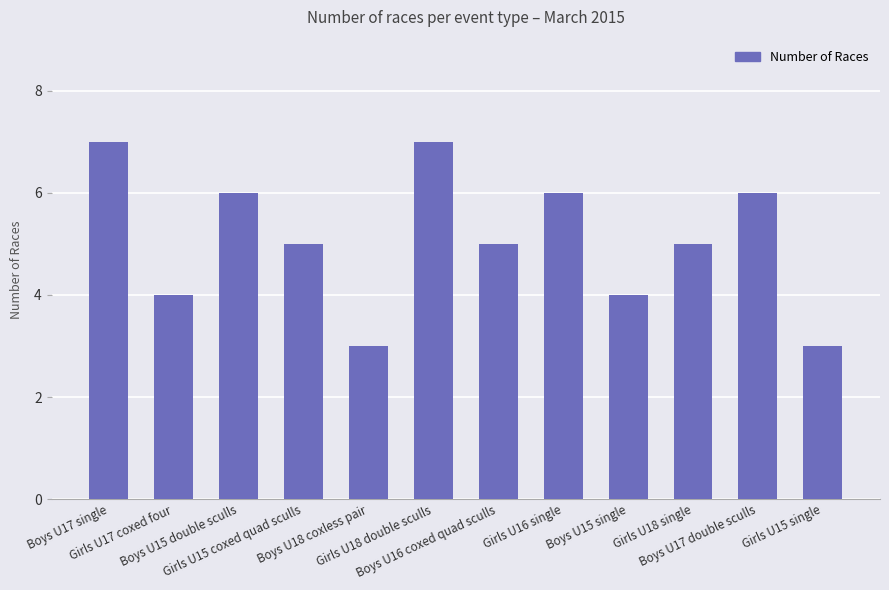

Reading left to right, transcribe all the data shown in this chart.

7	4	6	5	3	7	5	6	4	5	6	3